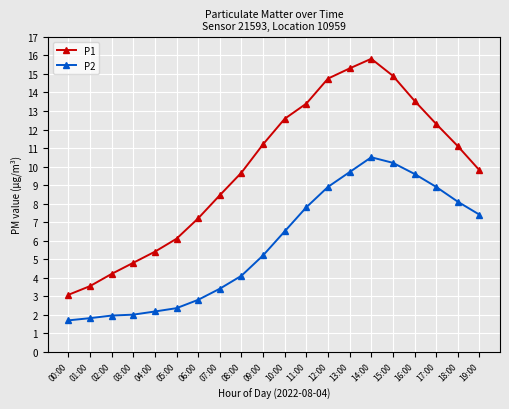

Does the chart have visible grid lines?

Yes